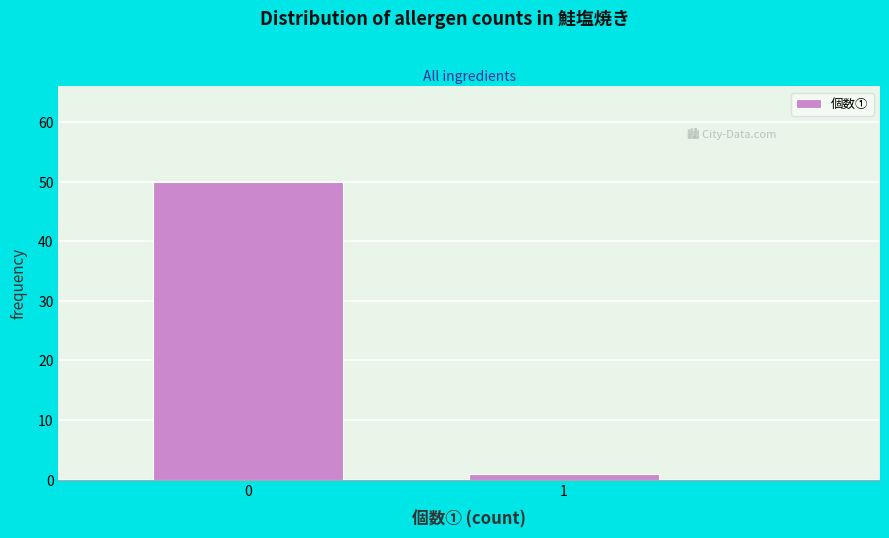

Reading right to left, what are all the values shown in this chart?

1=1	0=50